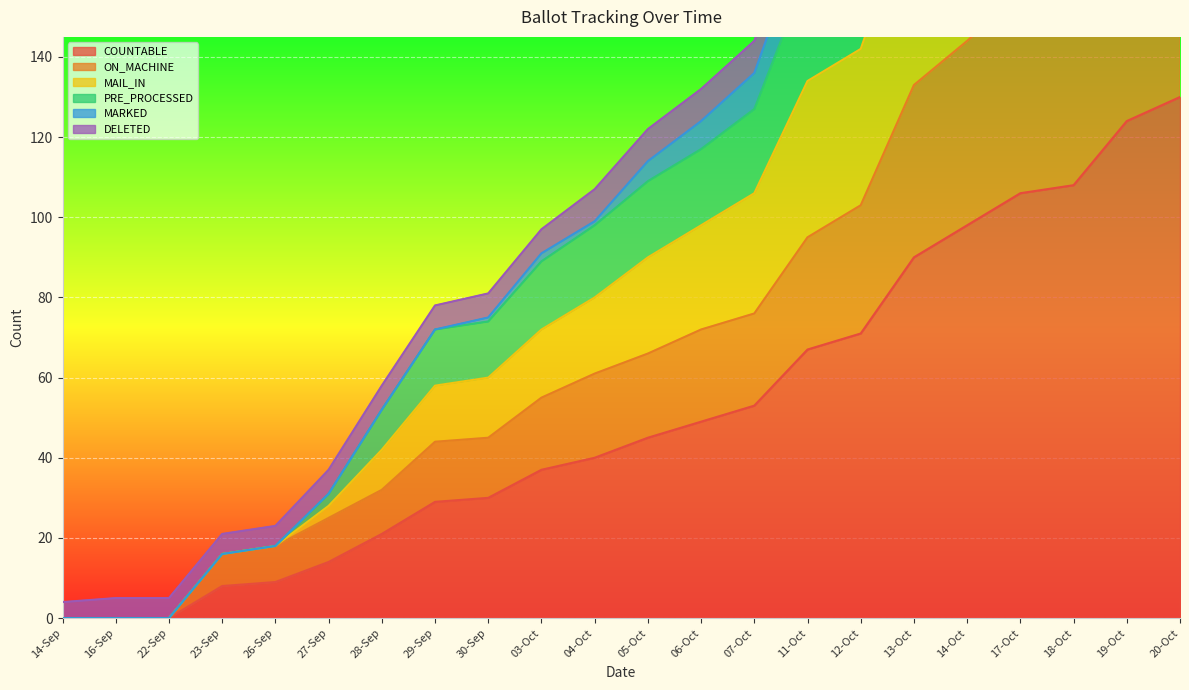

The COUNTABLE series shows 50 at 18-Oct. True or false?

False